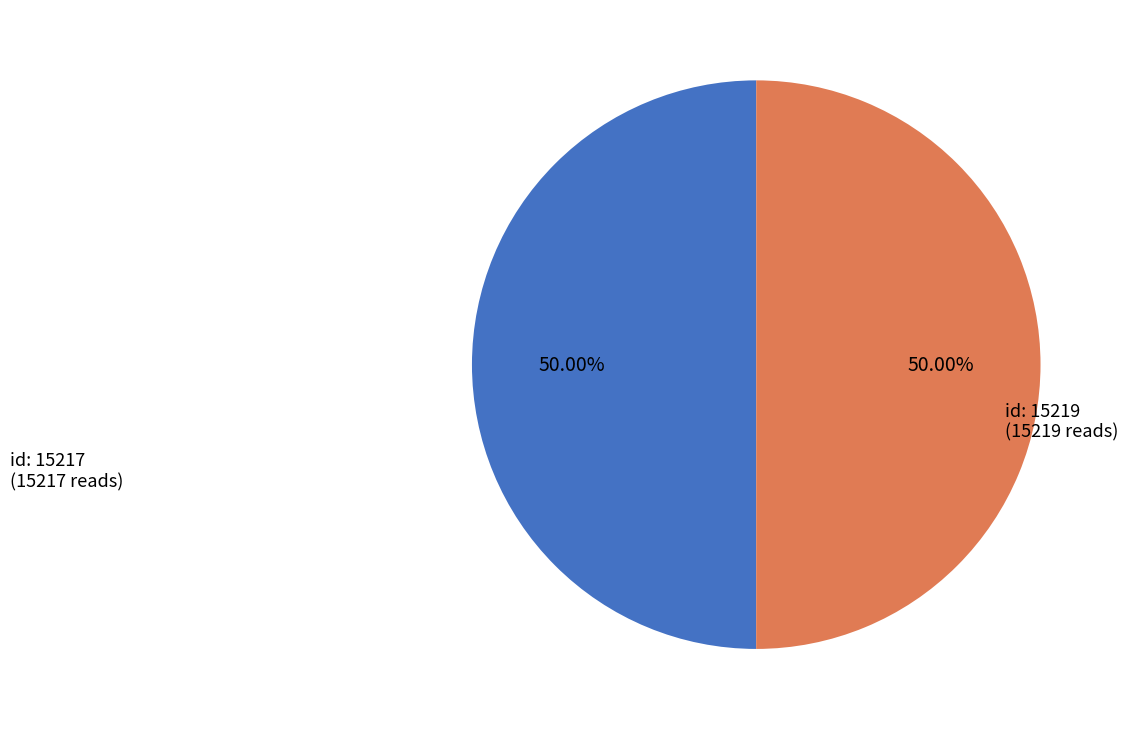

How many segments does this pie chart have?

2